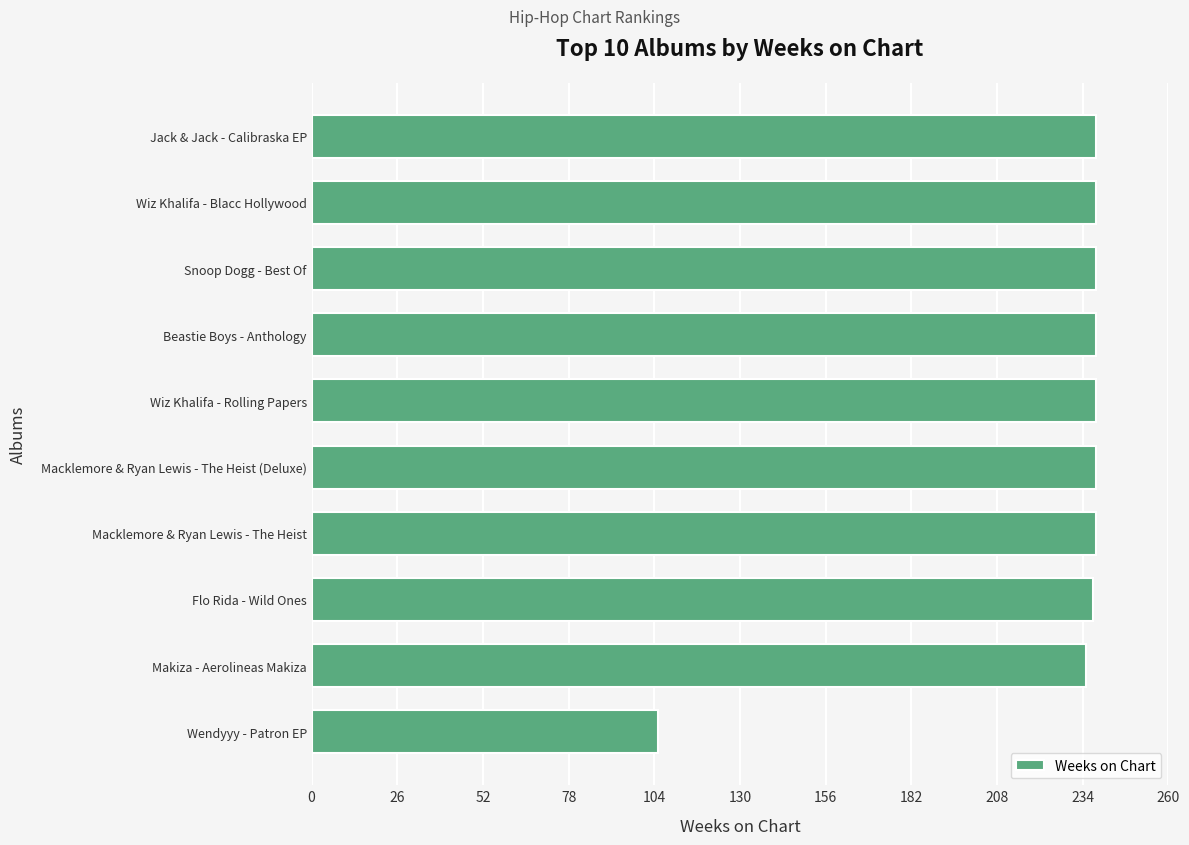

Is it true that the value at Jack & Jack - Calibraska EP is 238?

True